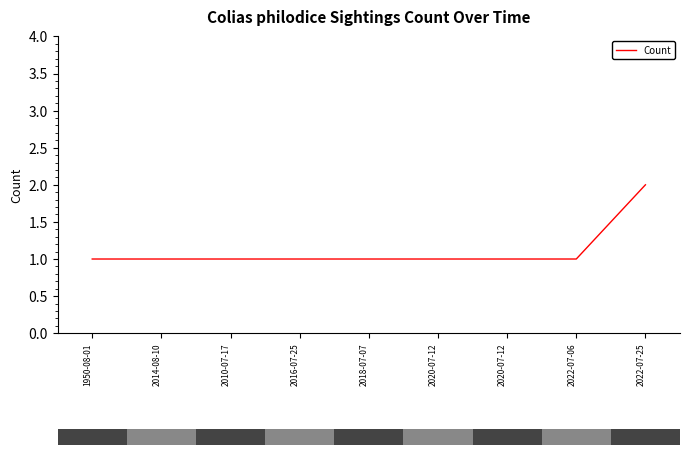

How many lines are shown in the chart?

1